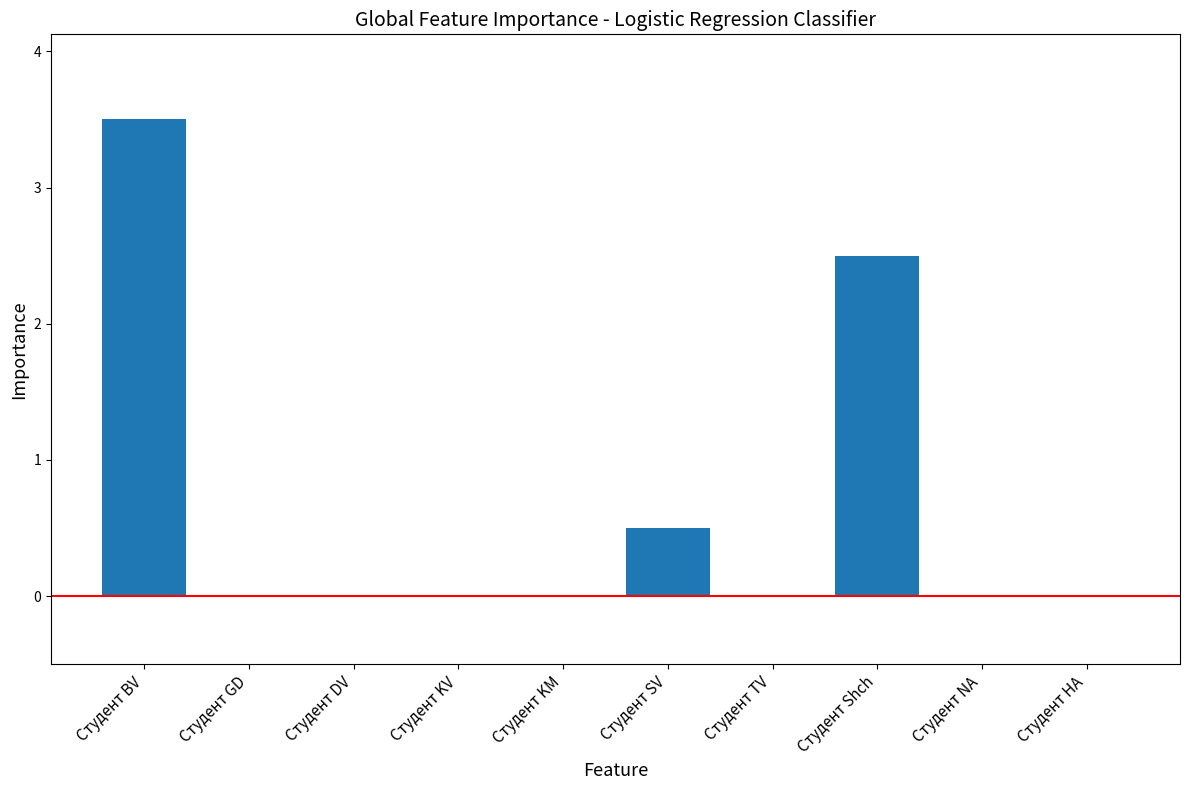

Where is the data nearest to the value 1?

Студент SV